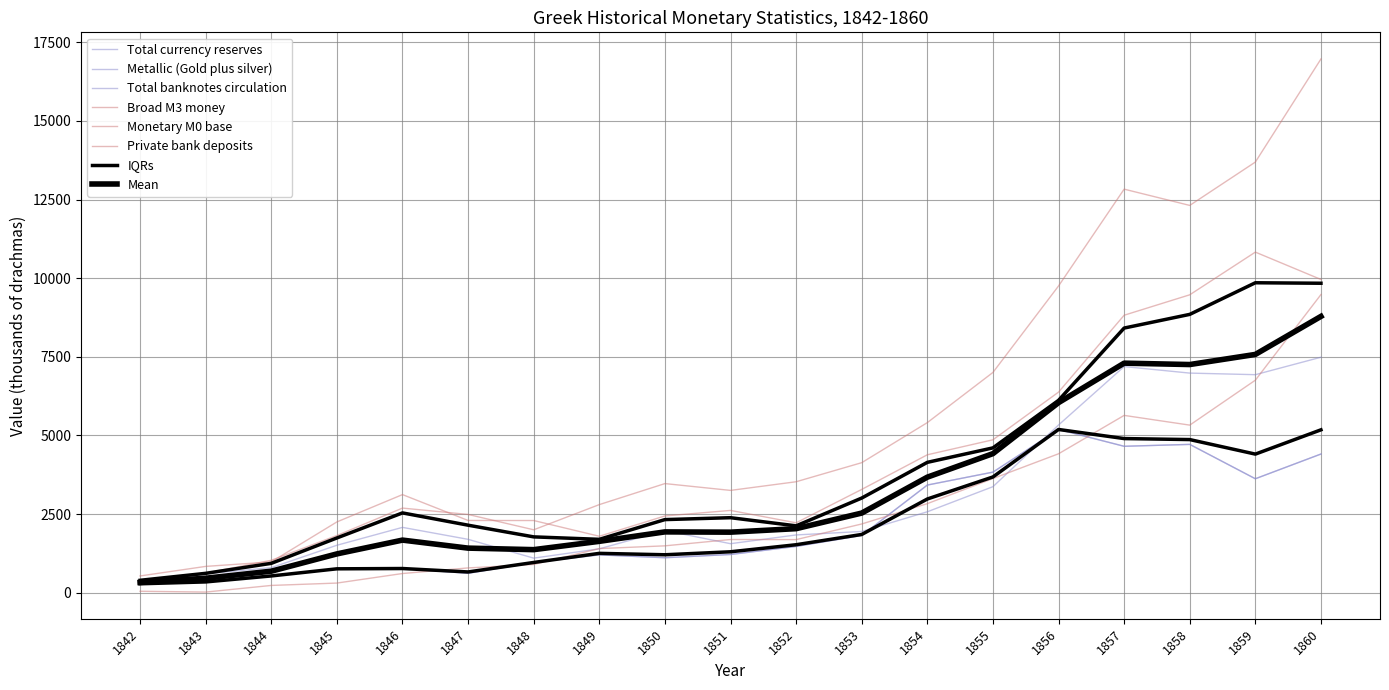

Count the number of data series in this chart.

6